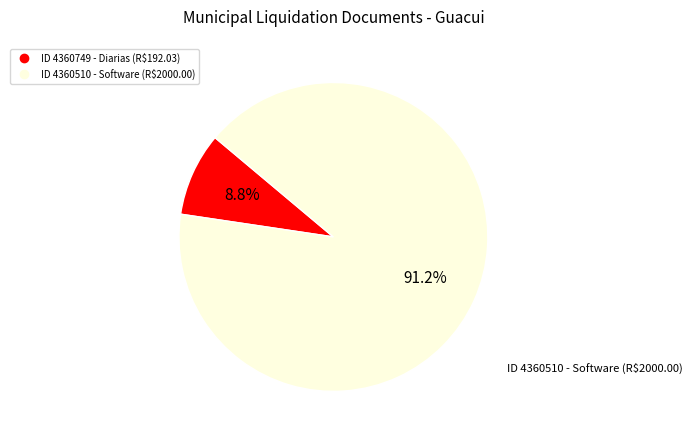

To the nearest percent, what is the difference between the largest and smallest slice percentages?

82%